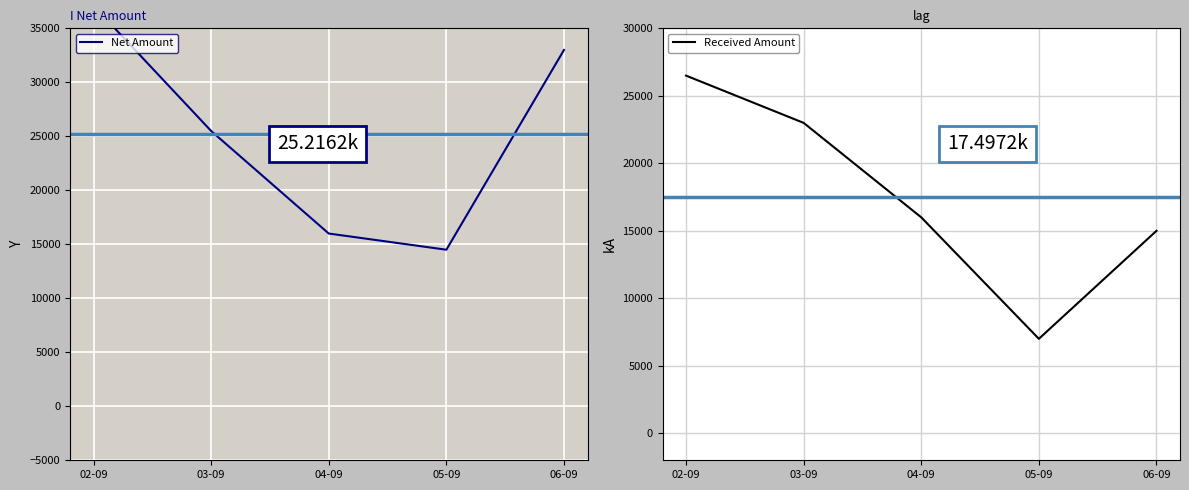

At how many categories does at least one series exceed 31114?

2